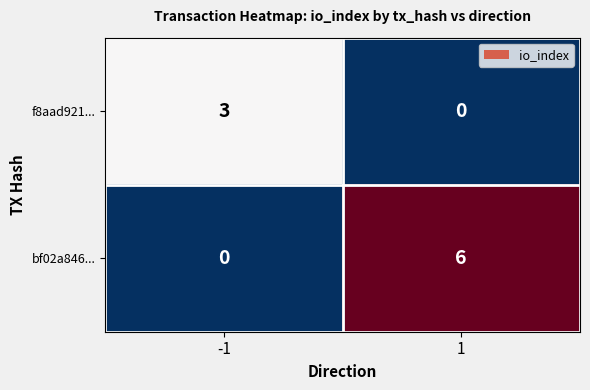

Which series has the largest range (max minus min)?

bf02a846...